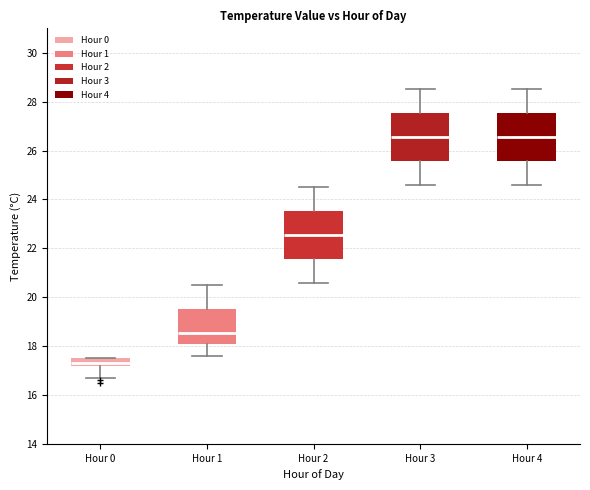

Where is the lower edge of the box for Hour 4 on the y-axis? The values are not printed on the chart, so give them approximately, as read against the axis.

25.6